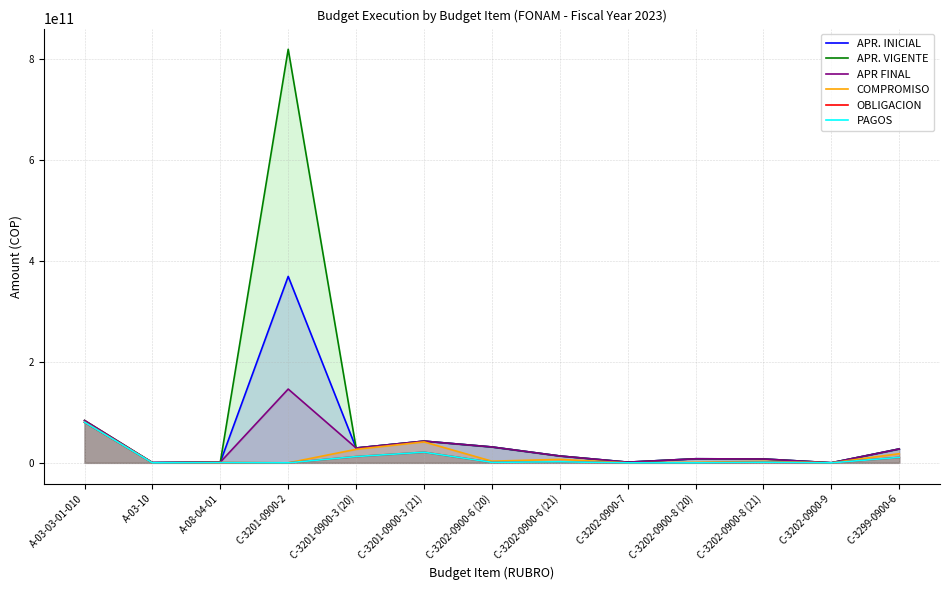

Reading right to left, extract all data points from this chart.

APR. INICIAL: C-3299-0900-6=27579330098	C-3202-0900-9=150000000	C-3202-0900-8 (21)=7687106182	C-3202-0900-8 (20)=8093188300	C-3202-0900-7=1369300000	C-3202-0900-6 (21)=13626616515	C-3202-0900-6 (20)=31502889003	C-3201-0900-3 (21)=43072307409	C-3201-0900-3 (20)=29445464006	C-3201-0900-2=369679862938	A-08-04-01=1392000000	A-03-10=500000000	A-03-03-01-010=80619565000
APR. VIGENTE: C-3299-0900-6=27579330098	C-3202-0900-9=150000000	C-3202-0900-8 (21)=7687106182	C-3202-0900-8 (20)=8093188300	C-3202-0900-7=1369300000	C-3202-0900-6 (21)=13626616515	C-3202-0900-6 (20)=31502889003	C-3201-0900-3 (21)=43072307409	C-3201-0900-3 (20)=29445464006	C-3201-0900-2=820014349367	A-08-04-01=1392000000	A-03-10=500000000	A-03-03-01-010=84084565000
APR FINAL: C-3299-0900-6=27579330098	C-3202-0900-9=150000000	C-3202-0900-8 (21)=7687106182	C-3202-0900-8 (20)=8093188300	C-3202-0900-7=1369300000	C-3202-0900-6 (21)=13626616515	C-3202-0900-6 (20)=31502889003	C-3201-0900-3 (21)=43072307409	C-3201-0900-3 (20)=29445464006	C-3201-0900-2=146303435094	A-08-04-01=1392000000	A-03-10=500000000	A-03-03-01-010=84084565000
COMPROMISO: C-3299-0900-6=18116748441	C-3202-0900-9=0	C-3202-0900-8 (21)=2920528833	C-3202-0900-8 (20)=1005813903	C-3202-0900-7=0	C-3202-0900-6 (21)=6872557796	C-3202-0900-6 (20)=3303671115	C-3201-0900-3 (21)=41559732409	C-3201-0900-3 (20)=26785174693	C-3201-0900-2=0	A-08-04-01=481009084	A-03-10=0	A-03-03-01-010=80619565000
OBLIGACION: C-3299-0900-6=10897559369	C-3202-0900-9=0	C-3202-0900-8 (21)=1249177929	C-3202-0900-8 (20)=0	C-3202-0900-7=0	C-3202-0900-6 (21)=2134425402	C-3202-0900-6 (20)=997099619	C-3201-0900-3 (21)=21072464867	C-3201-0900-3 (20)=12447310354	C-3201-0900-2=0	A-08-04-01=481009084	A-03-10=0	A-03-03-01-010=80619565000
PAGOS: C-3299-0900-6=10897559369	C-3202-0900-9=0	C-3202-0900-8 (21)=1249177929	C-3202-0900-8 (20)=0	C-3202-0900-7=0	C-3202-0900-6 (21)=2134425402	C-3202-0900-6 (20)=997099619	C-3201-0900-3 (21)=21072464867	C-3201-0900-3 (20)=12447310354	C-3201-0900-2=0	A-08-04-01=481009084	A-03-10=0	A-03-03-01-010=80619565000